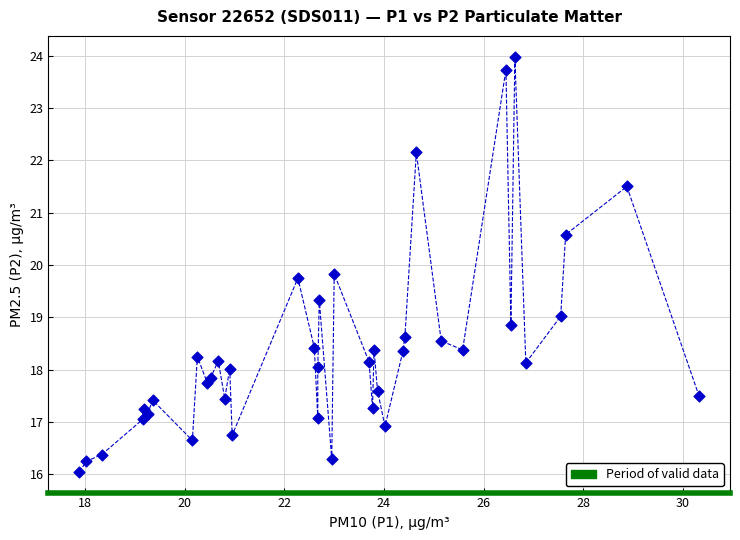

What is the range of X values (max minus min)?

12.4